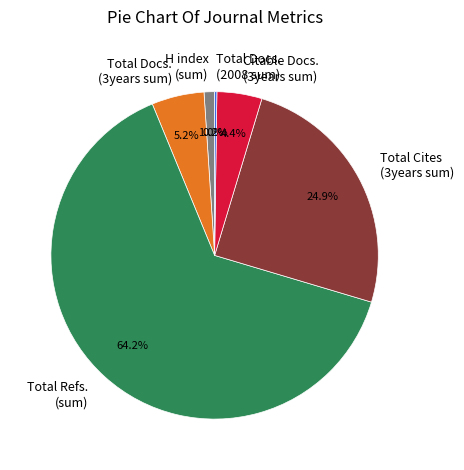

Is there a majority slice in this chart?

Yes